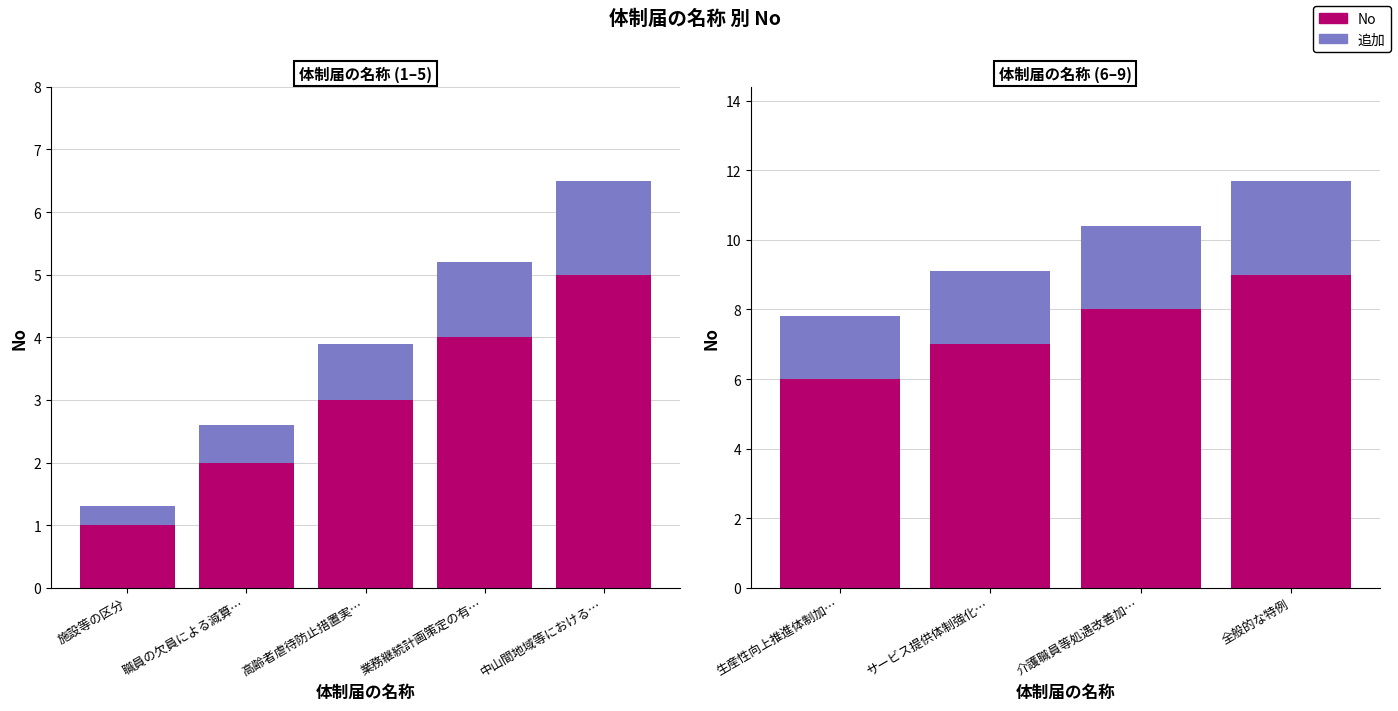

List the series in order of their overall mean, lowest first.

追加, No